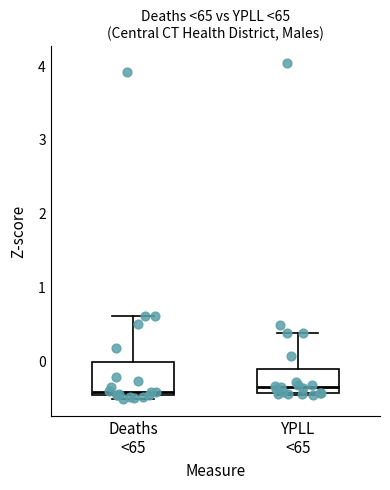

Reading left to right, transcribe this box plot: for each box, give where its median line is, the range the box spans, and where its two whiskers end, as read against the y-axis. The values are not printed on the chart, so give them approximately, as read against the axis.

Deaths <65: median -0.4, box -0.5 to 0.0, whiskers -0.5 (just below the box's lower edge) to 0.6
YPLL <65: median -0.4 (just above the box's lower edge), box -0.4 to -0.1, whiskers -0.5 to 0.4